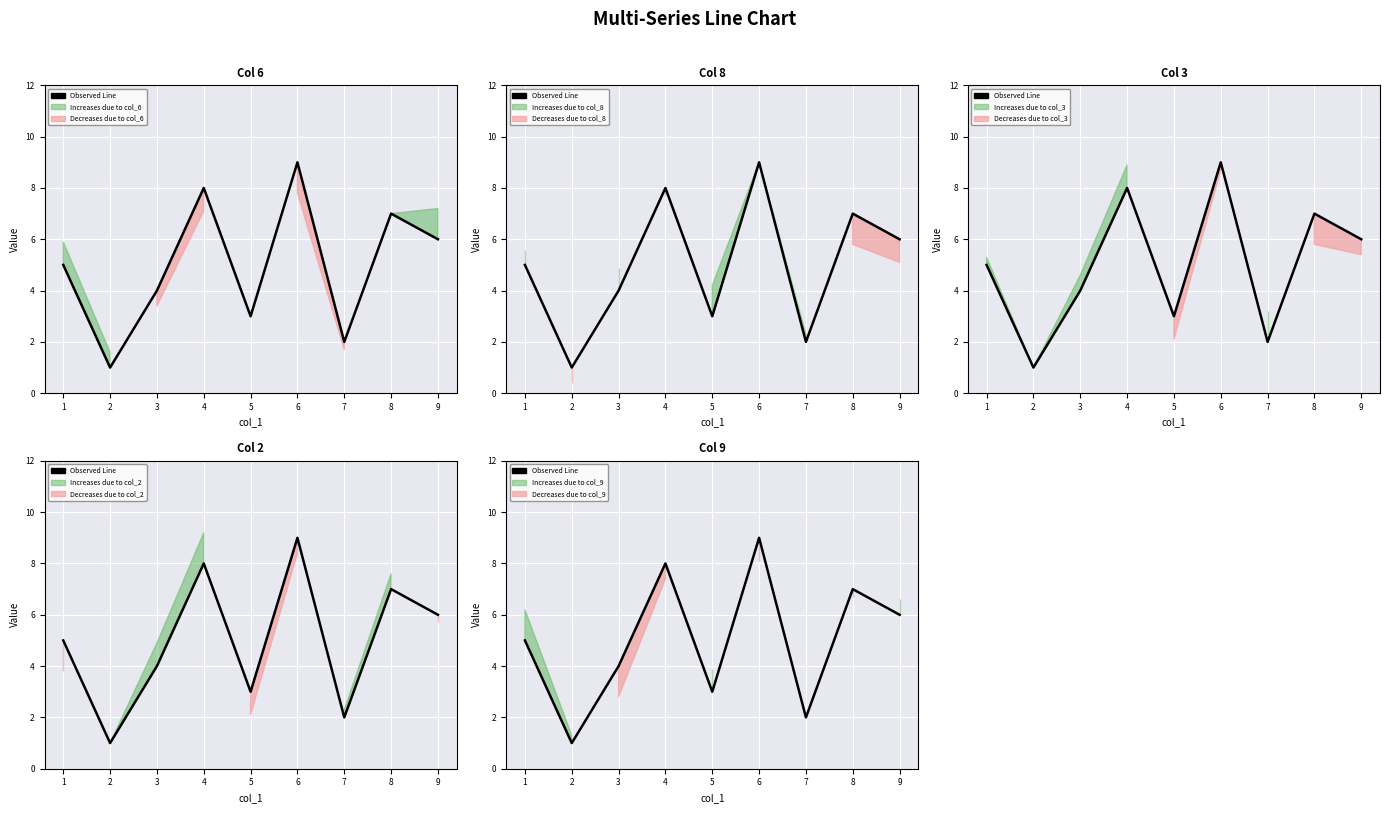

True or false: there are more than 2 points higher than both neighbors.

True